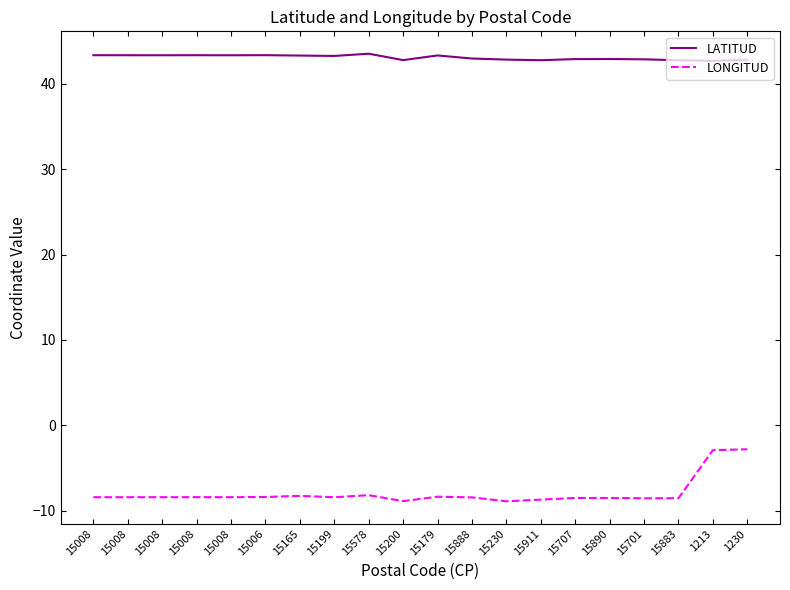

Reading left to right, what are all the values shown in this chart?

LATITUD: 15008=43.4	15008=43.4	15008=43.4	15008=43.4	15008=43.3	15006=43.4	15165=43.3	15199=43.3	15578=43.5	15200=42.8	15179=43.3	15888=43.0	15230=42.8	15911=42.8	15707=42.9	15890=42.9	15701=42.9	15883=42.8	1213=42.7	1230=42.8
LONGITUD: 15008=-8.4	15008=-8.4	15008=-8.4	15008=-8.4	15008=-8.4	15006=-8.4	15165=-8.3	15199=-8.4	15578=-8.2	15200=-8.9	15179=-8.4	15888=-8.4	15230=-8.9	15911=-8.7	15707=-8.5	15890=-8.5	15701=-8.6	15883=-8.5	1213=-2.9	1230=-2.8